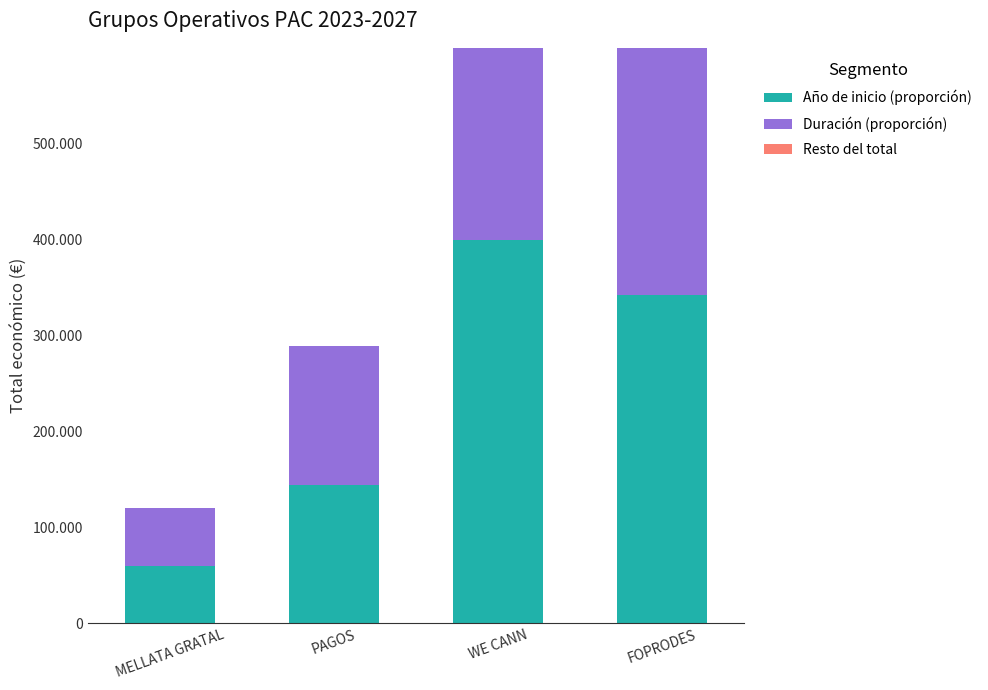

What is the total value across all series at PAGOS?

288409.0